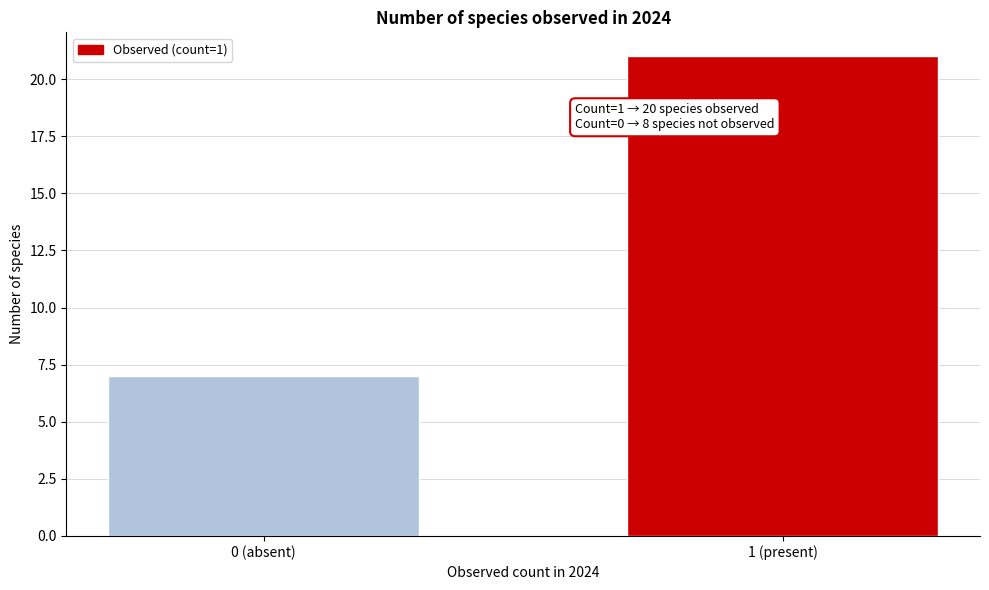

Reading left to right, what are all the values shown in this chart?

7	21